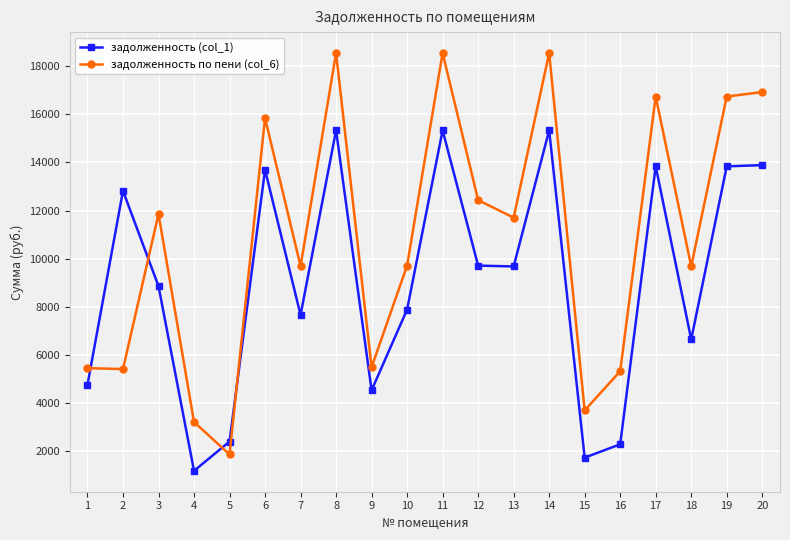

What is the maximum value for задолженность (col_1)?

15332.4